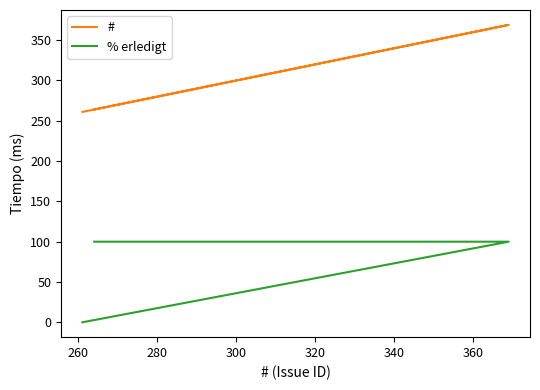

What is the sum of the % erledigt values at 300 and 260?

200